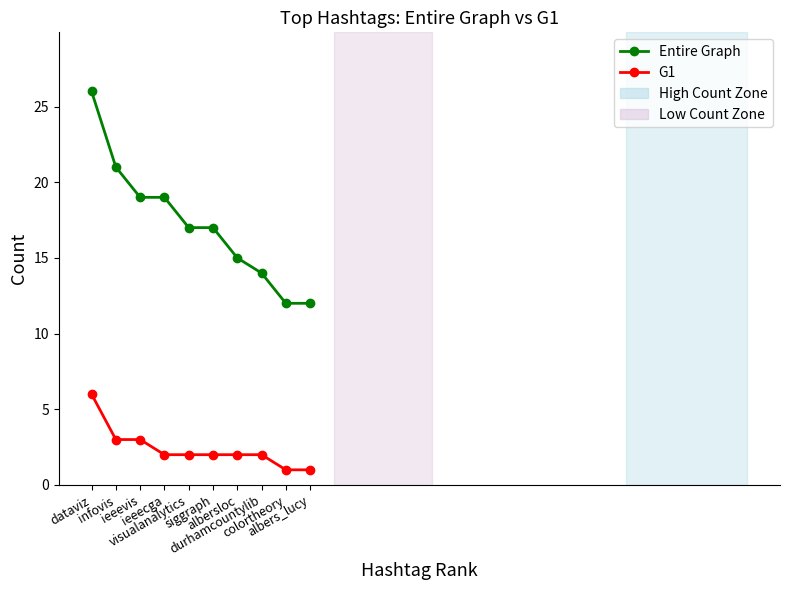

Reading left to right, extract all data points from this chart.

Entire Graph: 26	21	19	19	17	17	15	14	12	12
G1: 6	3	3	2	2	2	2	2	1	1